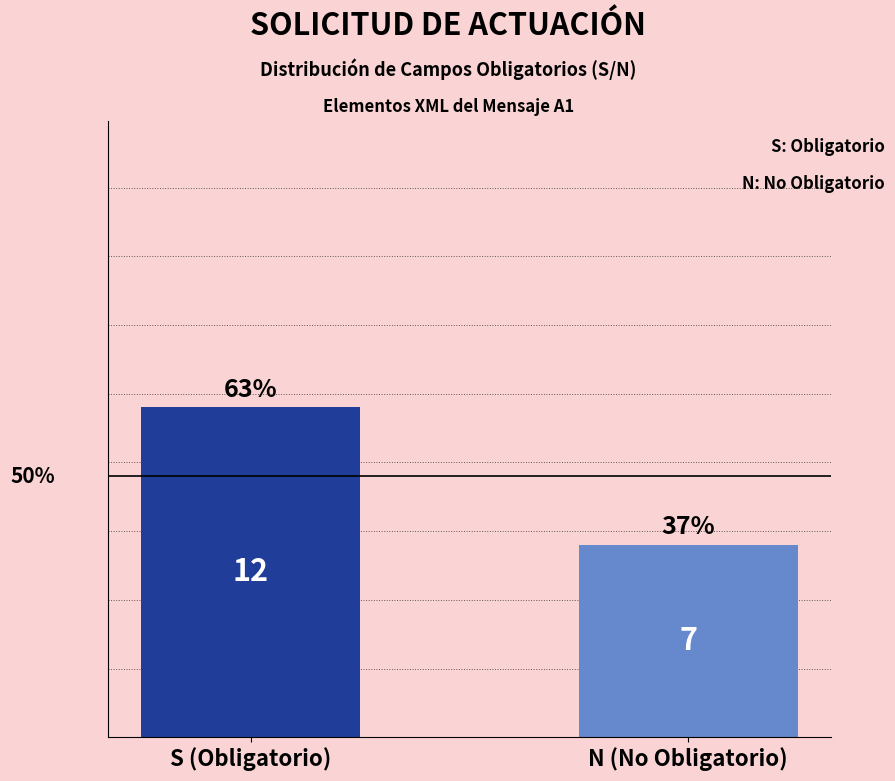

Is it true that the value at N (No Obligatorio) is 7?

True